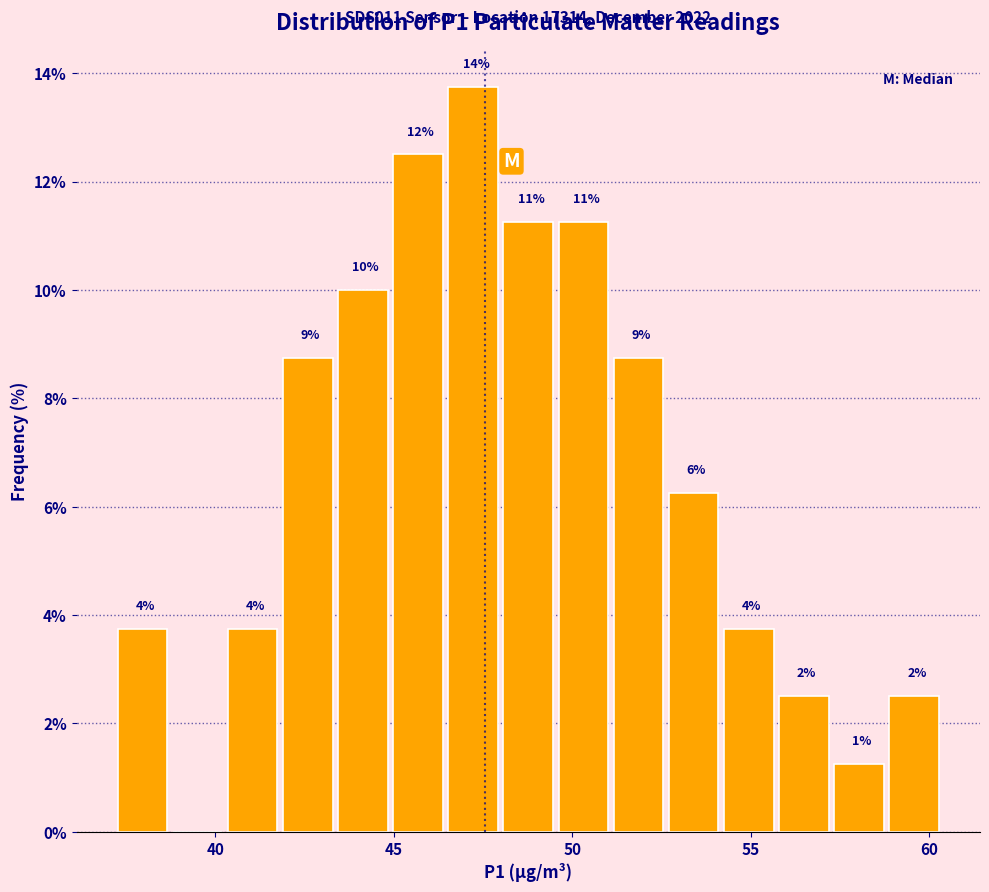

Read against the x-axis, roughly where is the centre of the tallest bar?

47.0